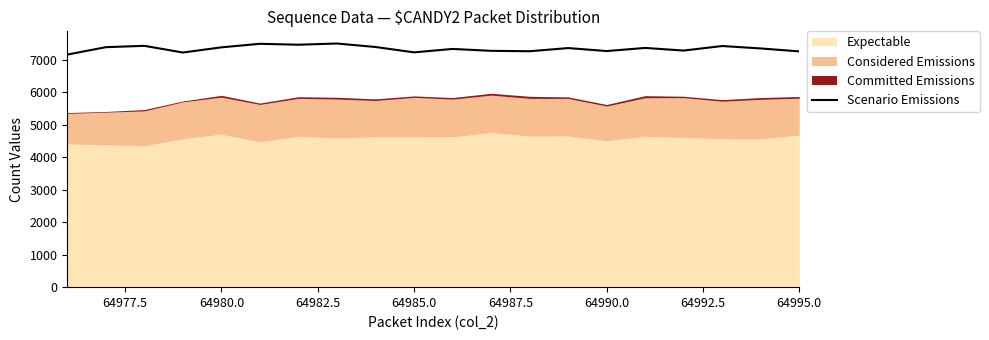

Reading left to right, list all the values displayed in this chart.

7159	7387	7429	7223	7382	7491	7463	7500	7393	7228	7333	7275	7262	7360	7268	7364	7283	7423	7348	7258